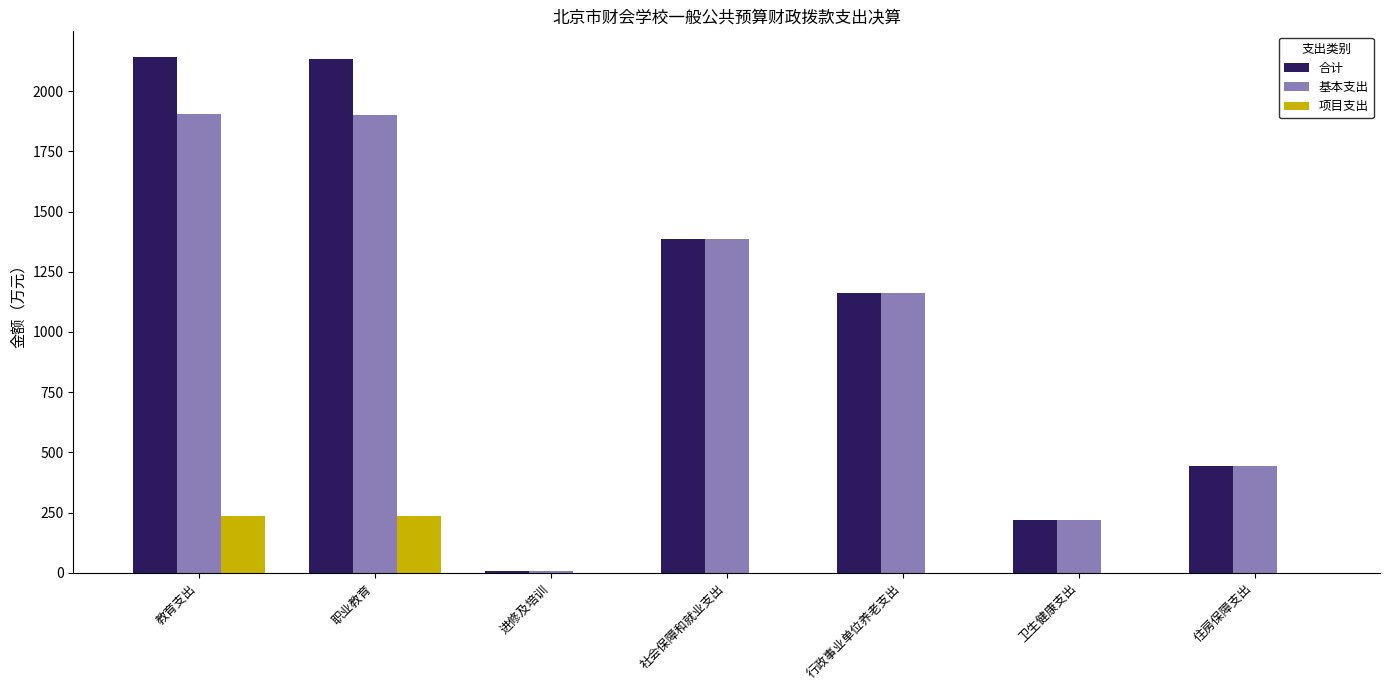

Which series changed the most between 教育支出 and 行政事业单位养老支出?

合计